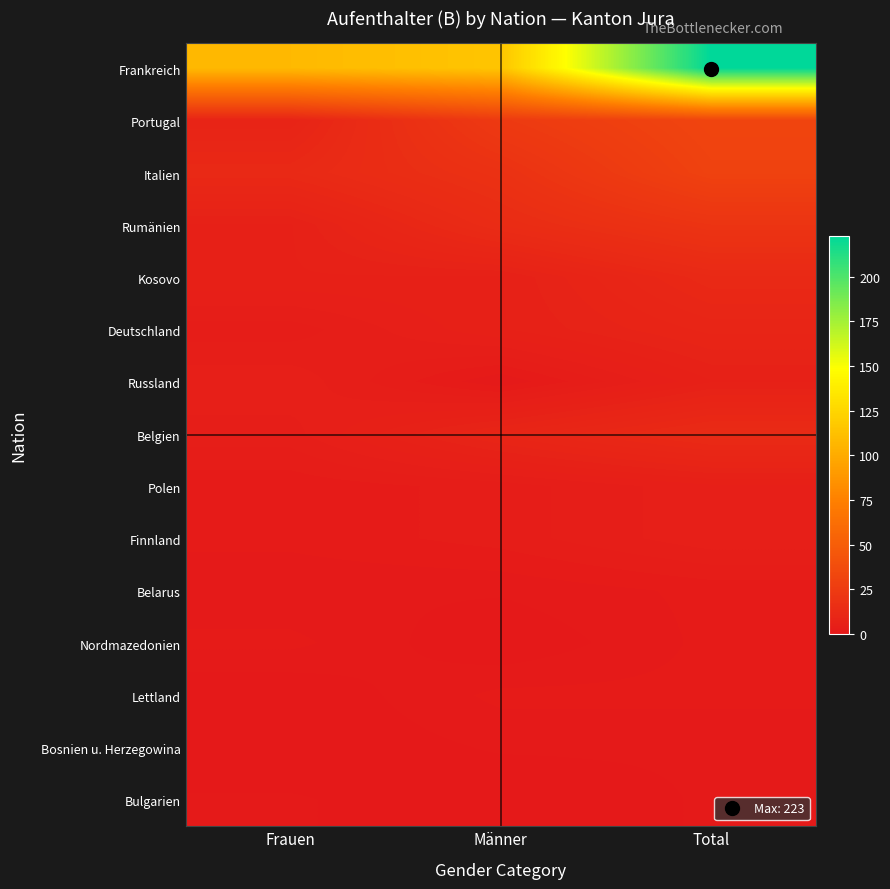

Reading left to right, list all the values displayed in this chart.

Frankreich: Frauen=108	Männer=115	Total=223
Portugal: Frauen=8	Männer=24	Total=32
Italien: Frauen=12	Männer=18	Total=30
Rumänien: Frauen=6	Männer=14	Total=20
Kosovo: Frauen=6	Männer=6	Total=12
Deutschland: Frauen=3	Männer=6	Total=9
Russland: Frauen=5	Männer=1	Total=6
Belgien: Frauen=4	Männer=9	Total=13
Polen: Frauen=2	Männer=3	Total=5
Finnland: Frauen=2	Männer=3	Total=5
Belarus: Frauen=1	Männer=1	Total=2
Nordmazedonien: Frauen=2	Männer=0	Total=2
Lettland: Frauen=0	Männer=2	Total=2
Bosnien u. Herzegowina: Frauen=0	Männer=1	Total=1
Bulgarien: Frauen=1	Männer=0	Total=1